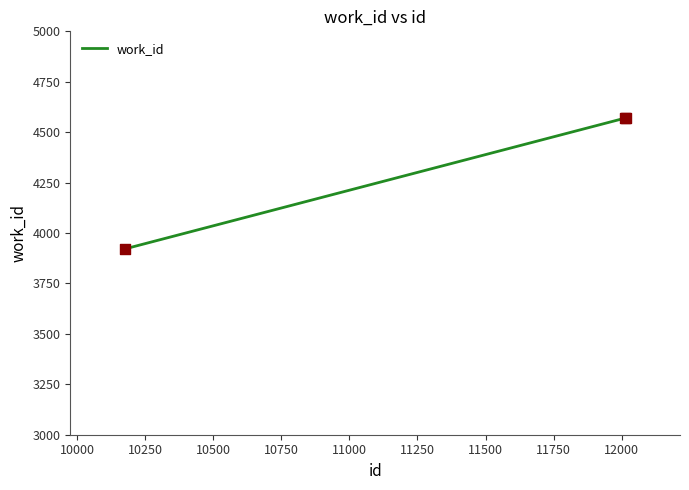

What is the maximum value shown in the chart?

4570